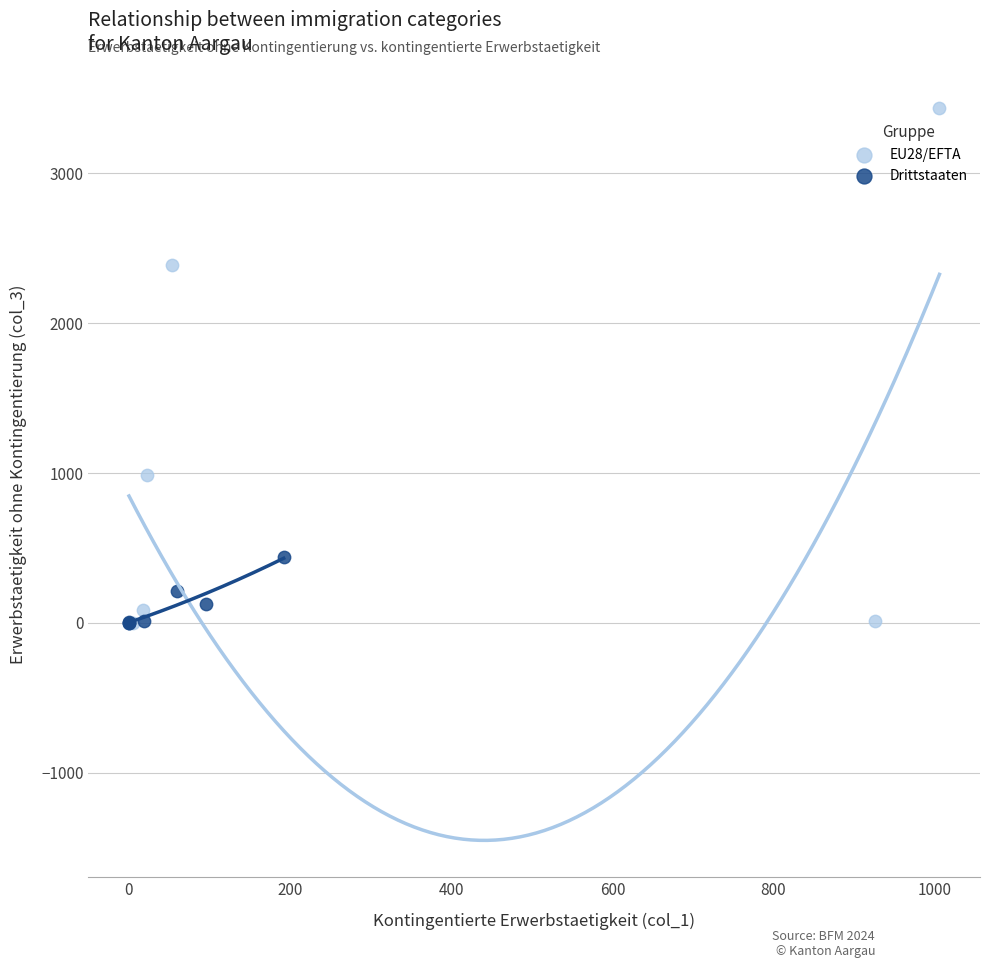

Which series reaches the maximum Y coordinate?

EU28/EFTA